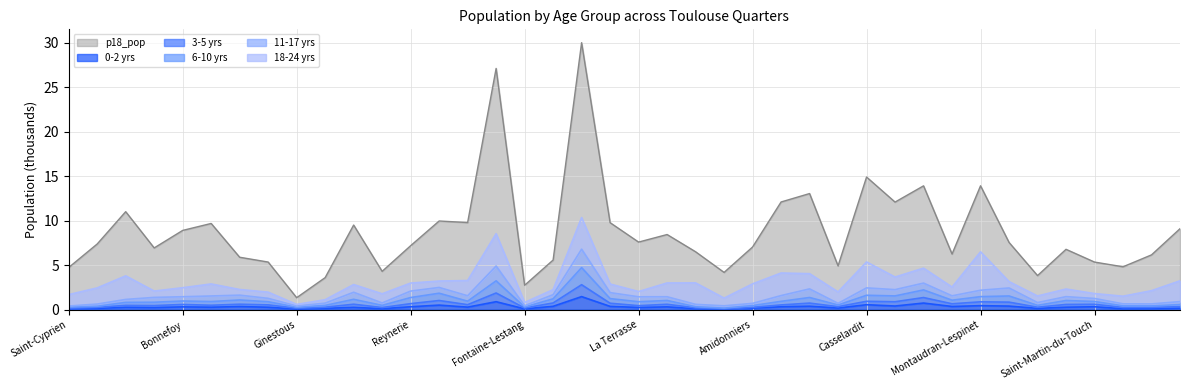

What value does the p18_pop series have at Fontaine-Lestang?

2.7